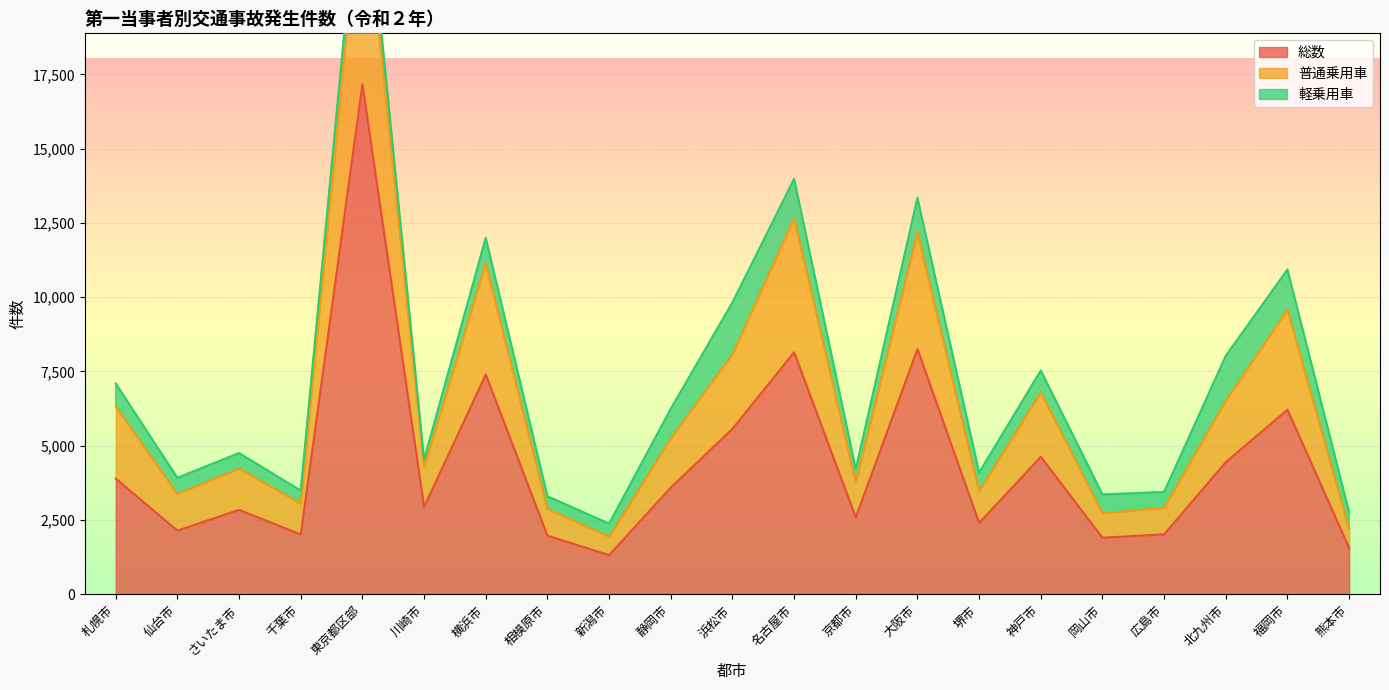

The 総数 series shows 9704 at 浜松市. True or false?

False